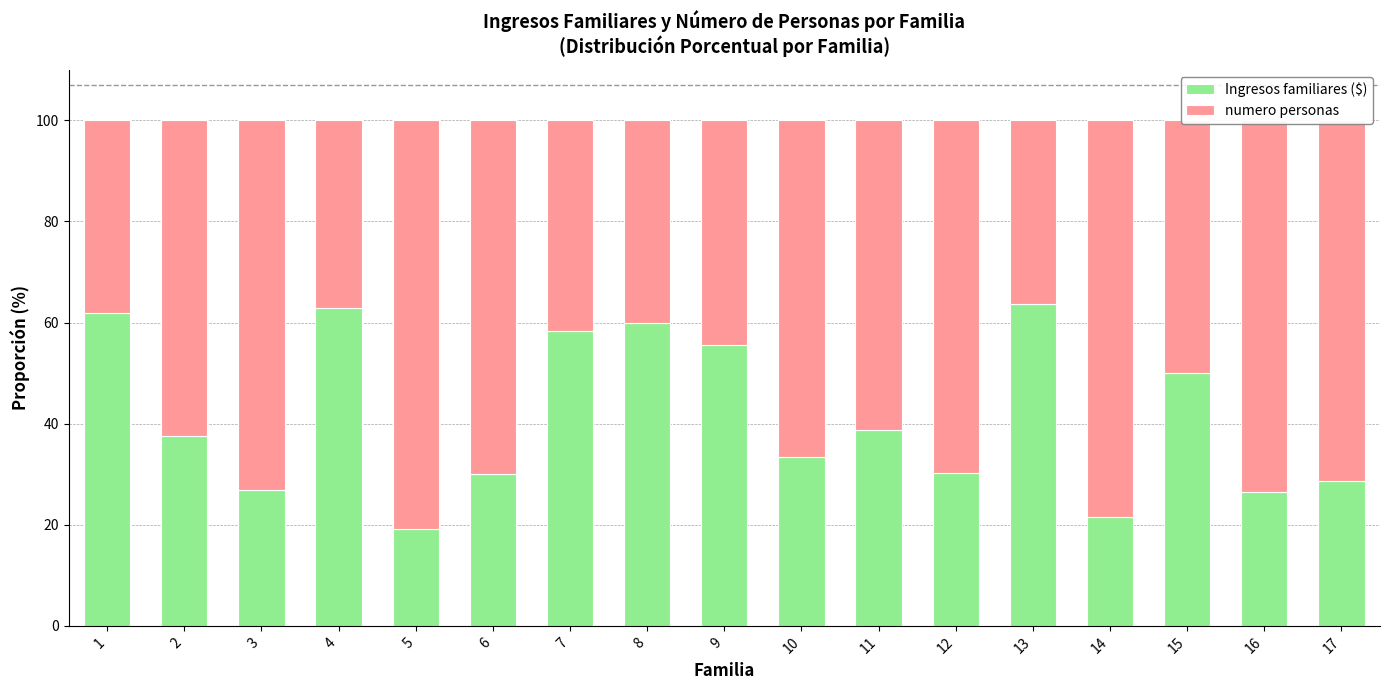

What is the total value across all series at 16?

100.0